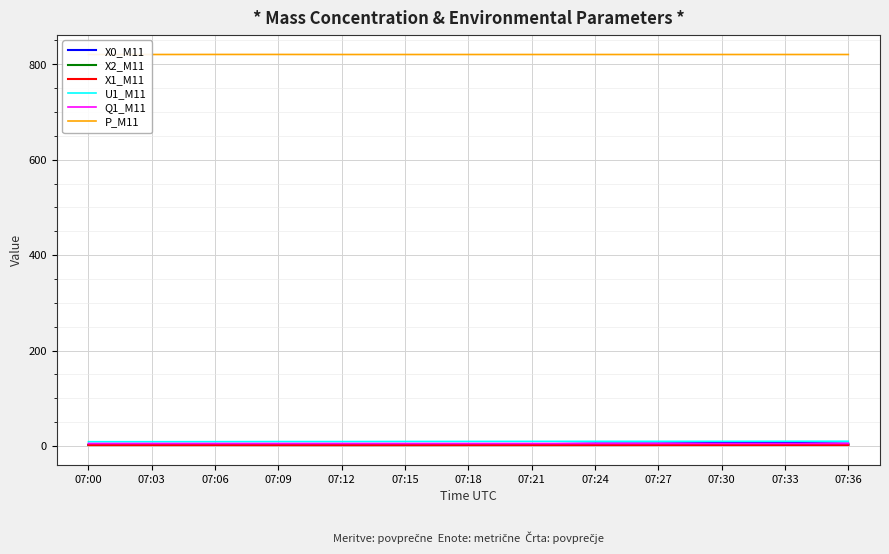

What is the value of the P_M11 point at the 7th from the left?

820.6